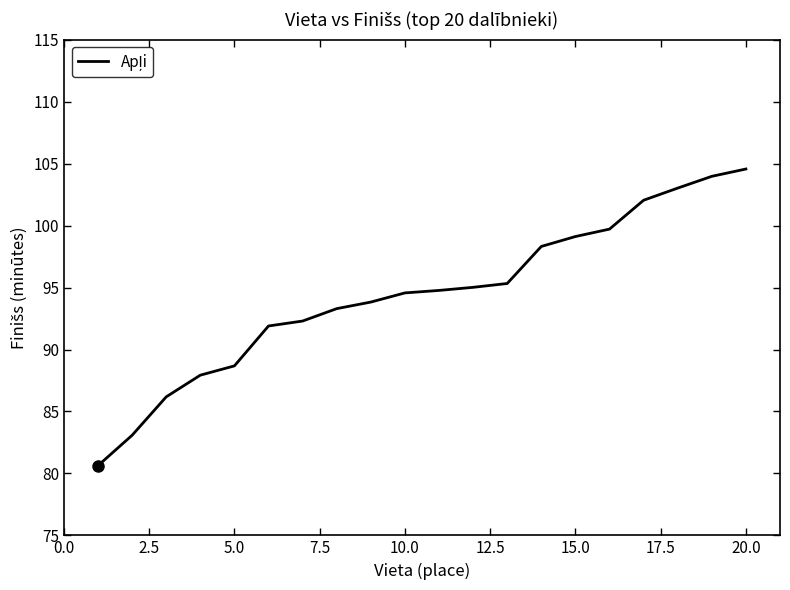

What is the difference between the maximum and minimum values?

23.9